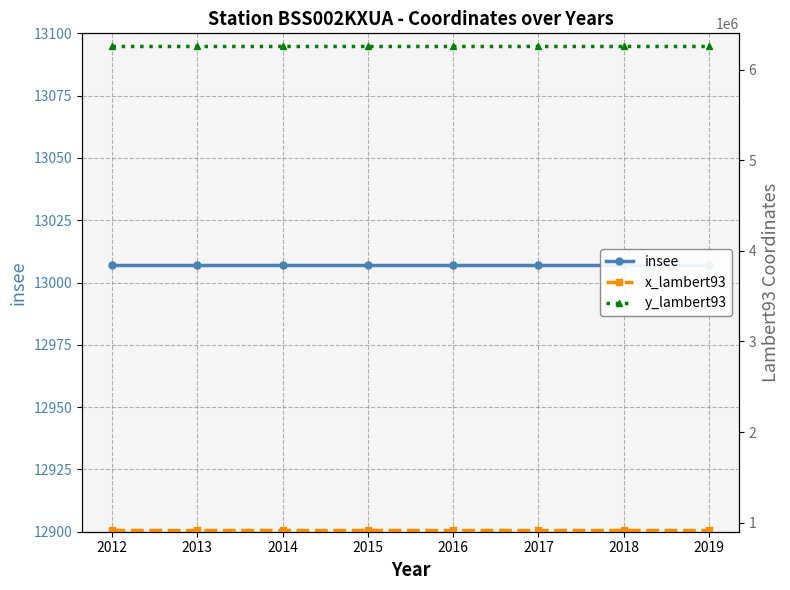

True or false: insee has more than 1 points higher than both neighbors.

False